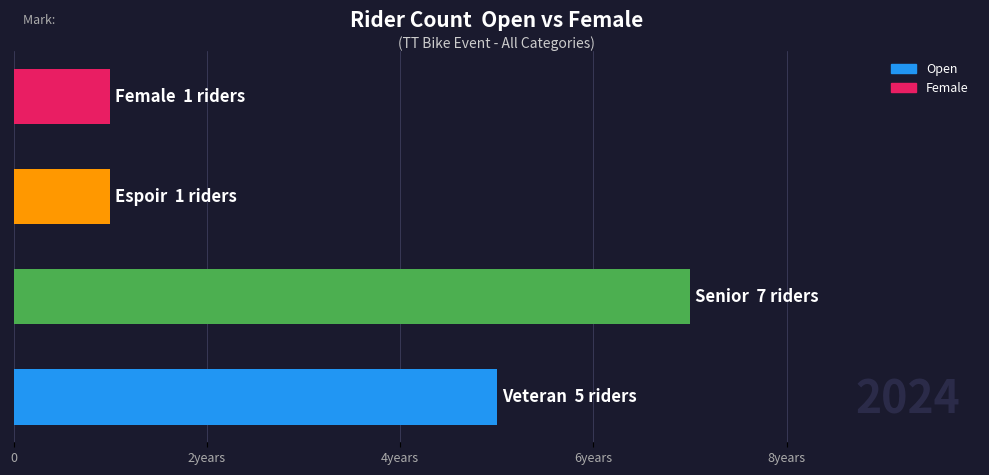

Are the bars horizontal?

Yes